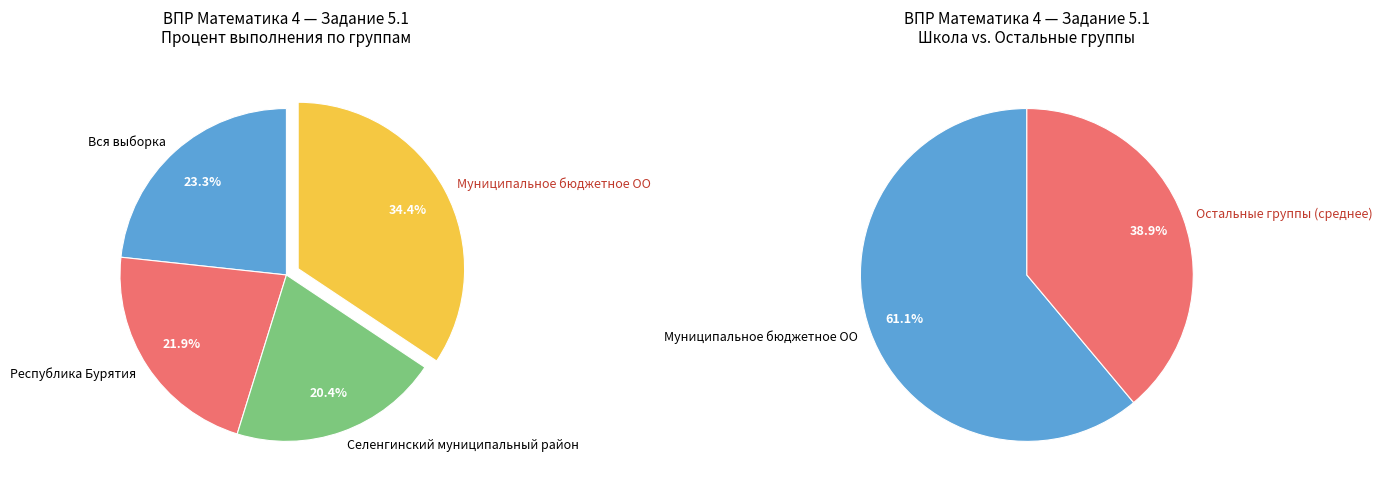

Is Вся выборка the majority of the pie?

No